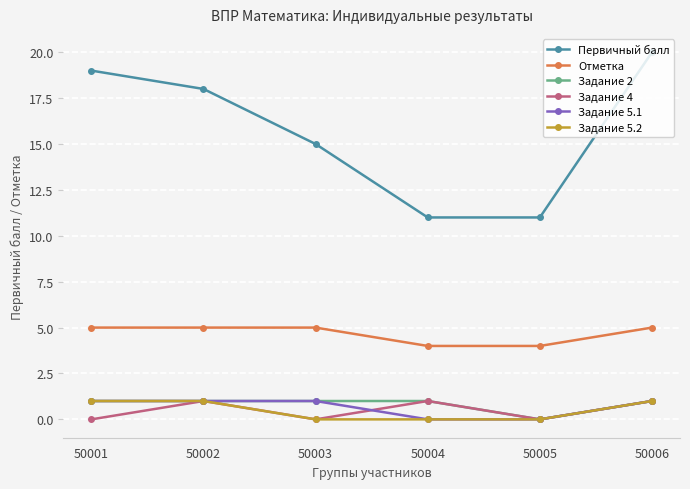

Is it true that Задание 5.2 equals 1 at 50001?

True